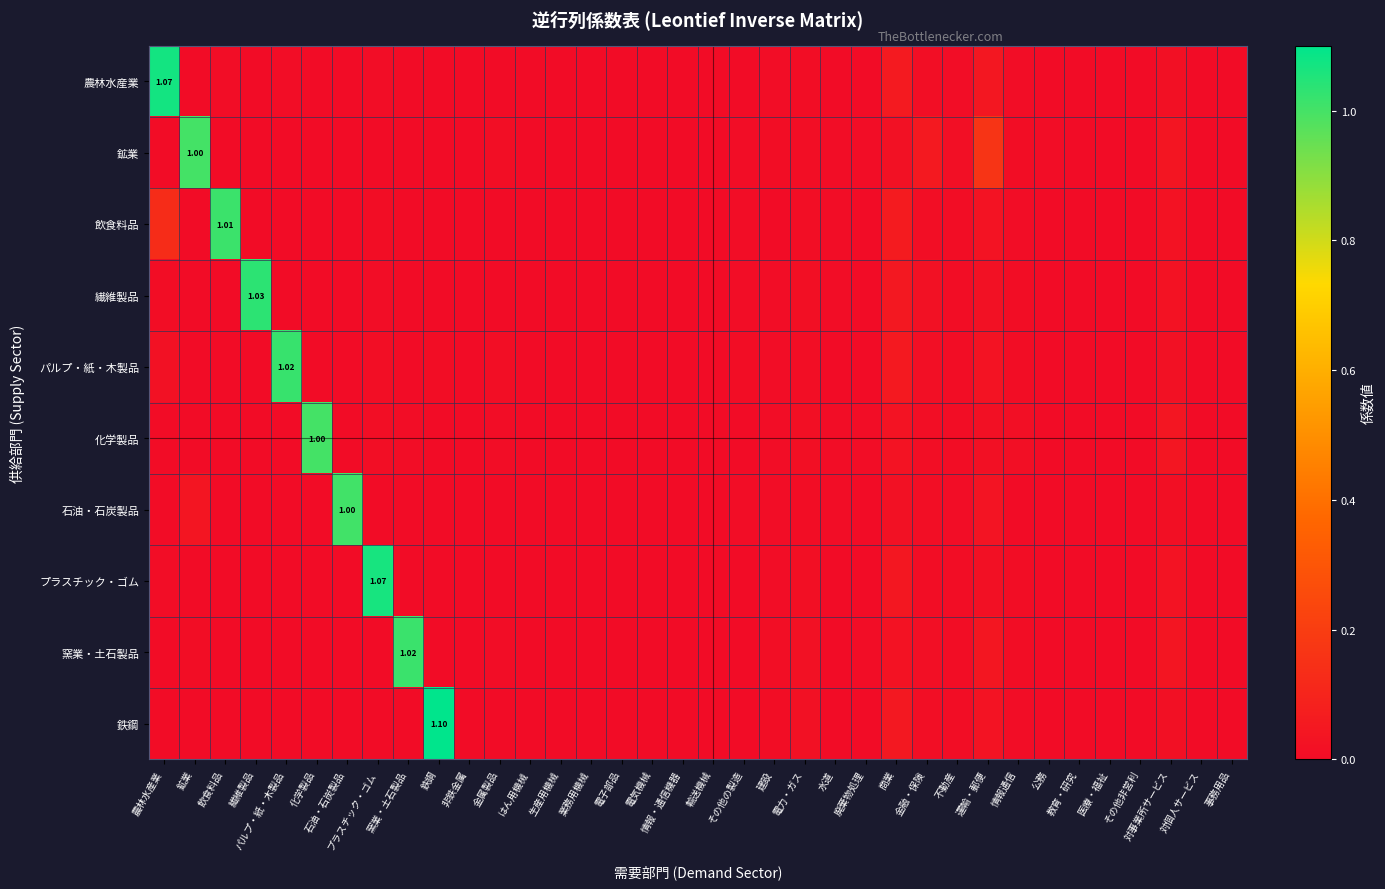

At which label is パルプ・紙・木製品 closest to 0?

情報・通信機器